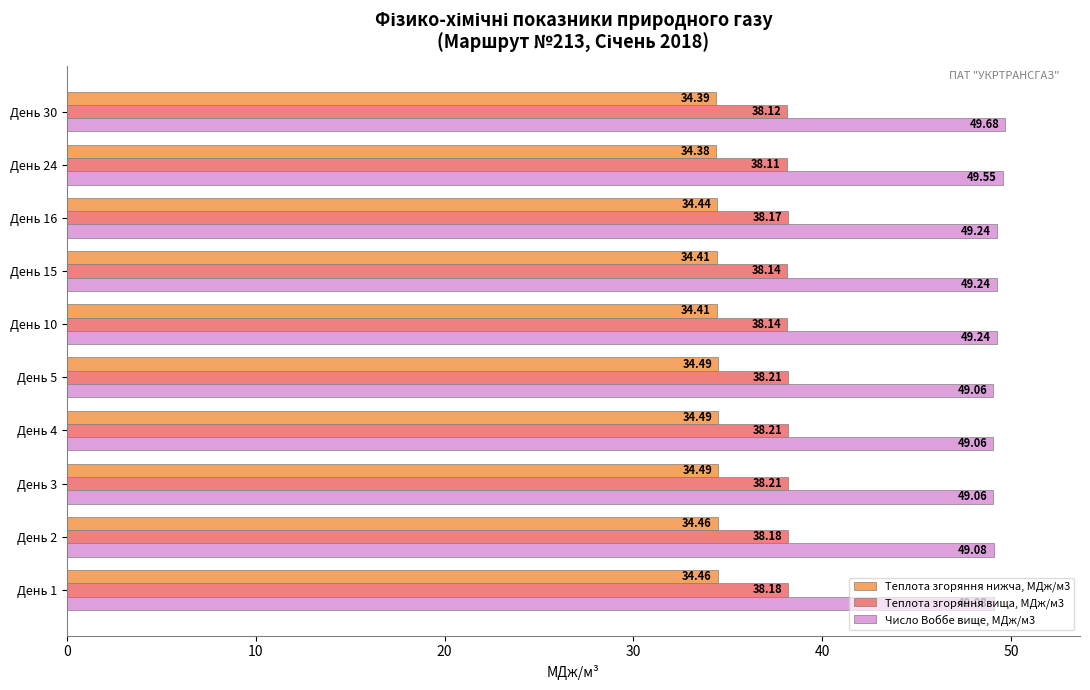

What is the minimum value for Число Воббе вище, МДж/м3?

49.1